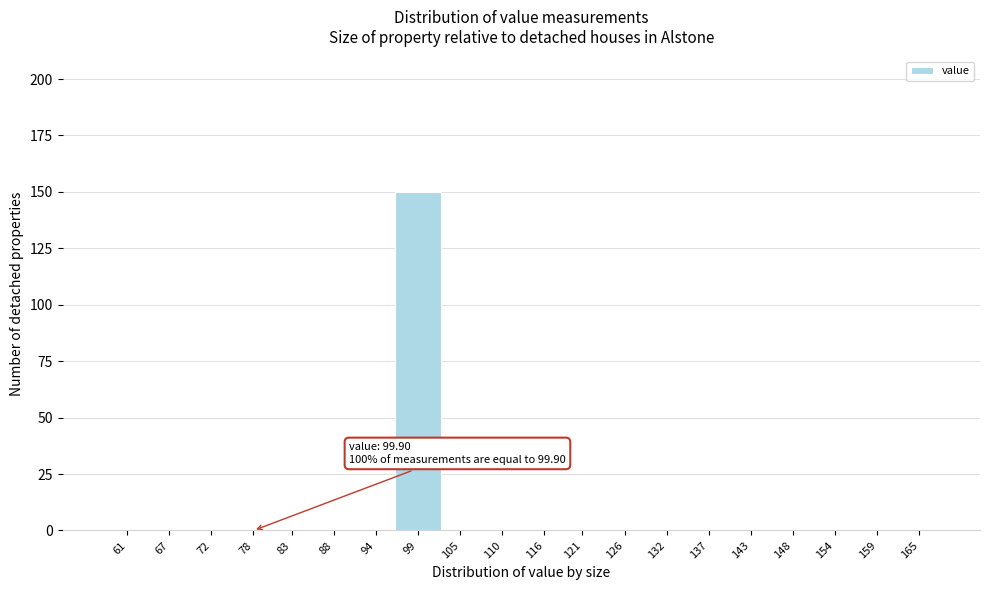

Reading left to right, transcribe all the data shown in this chart.

61=0	67=0	72=0	78=0	83=0	88=0	94=0	99=150	105=0	110=0	116=0	121=0	126=0	132=0	137=0	143=0	148=0	154=0	159=0	165=0